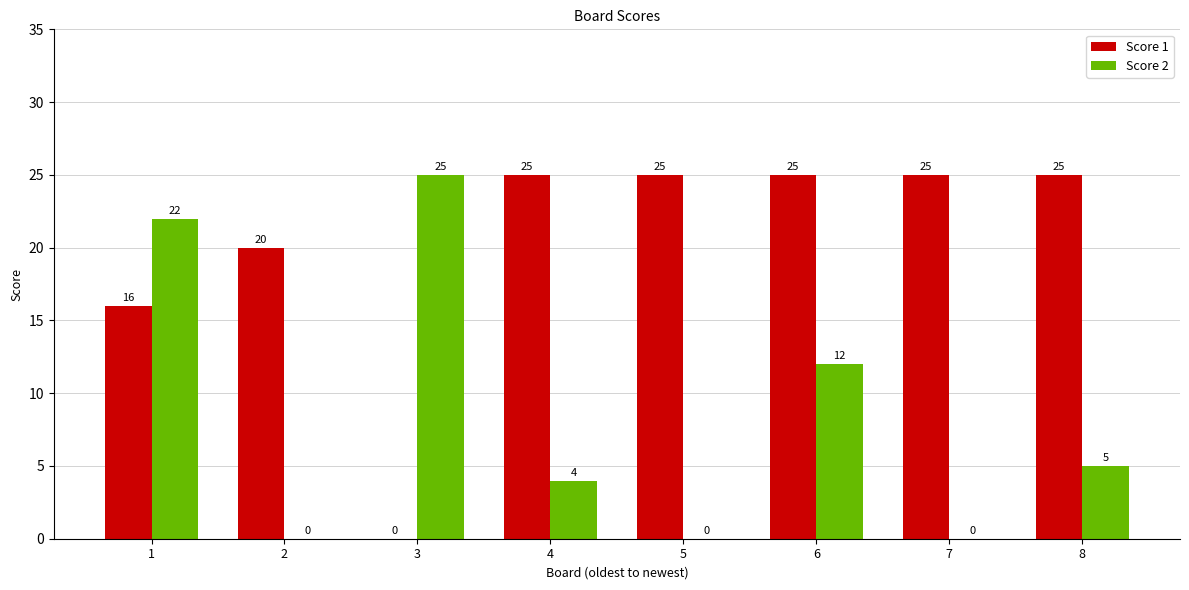

Which series has the largest total across all categories?

Score 1